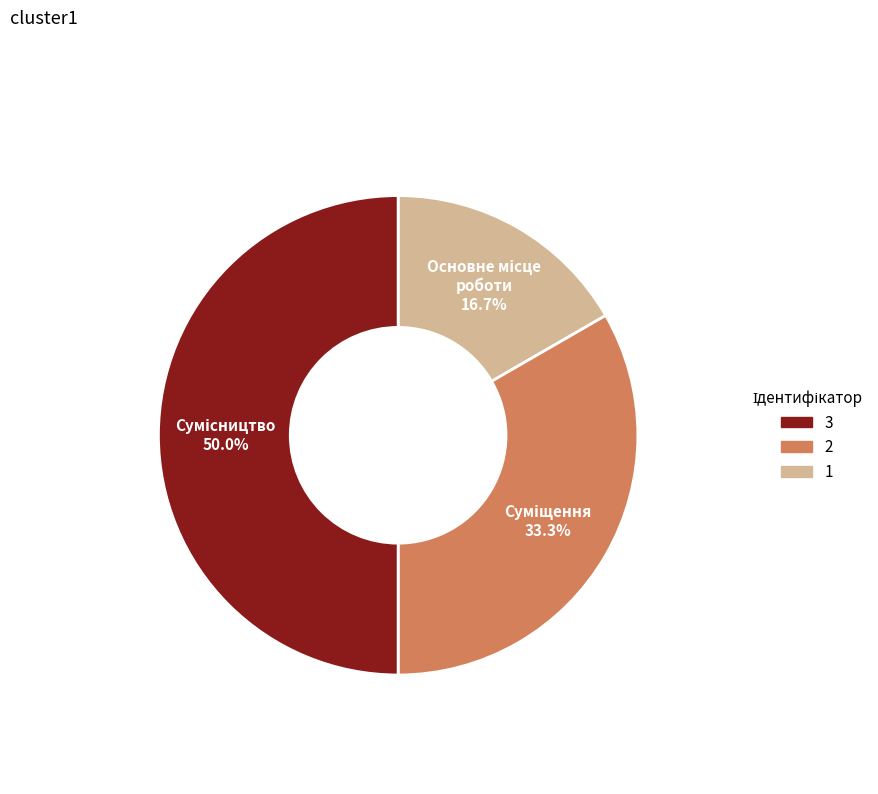

Is there a majority slice in this chart?

No